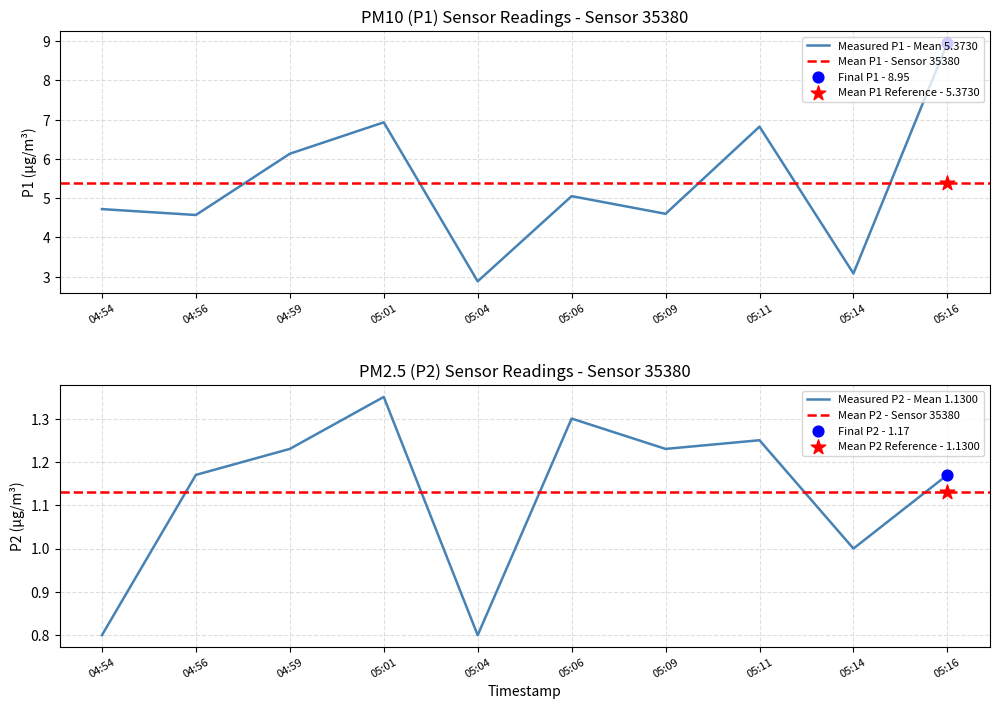

Which series contains the lowest Y value?

P2